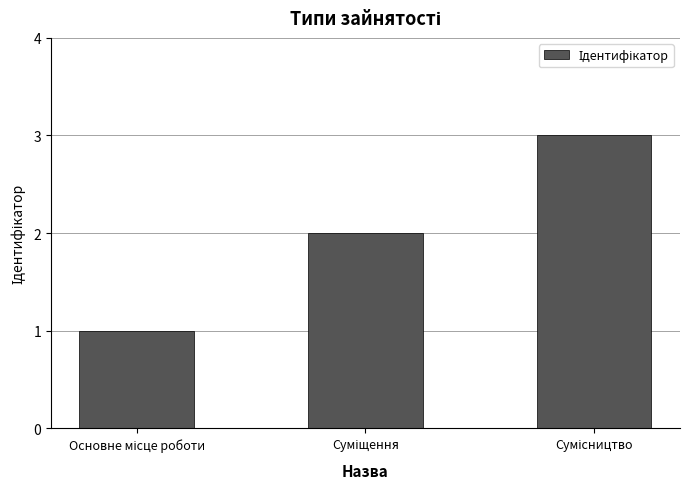

What is the maximum value shown in the chart?

3